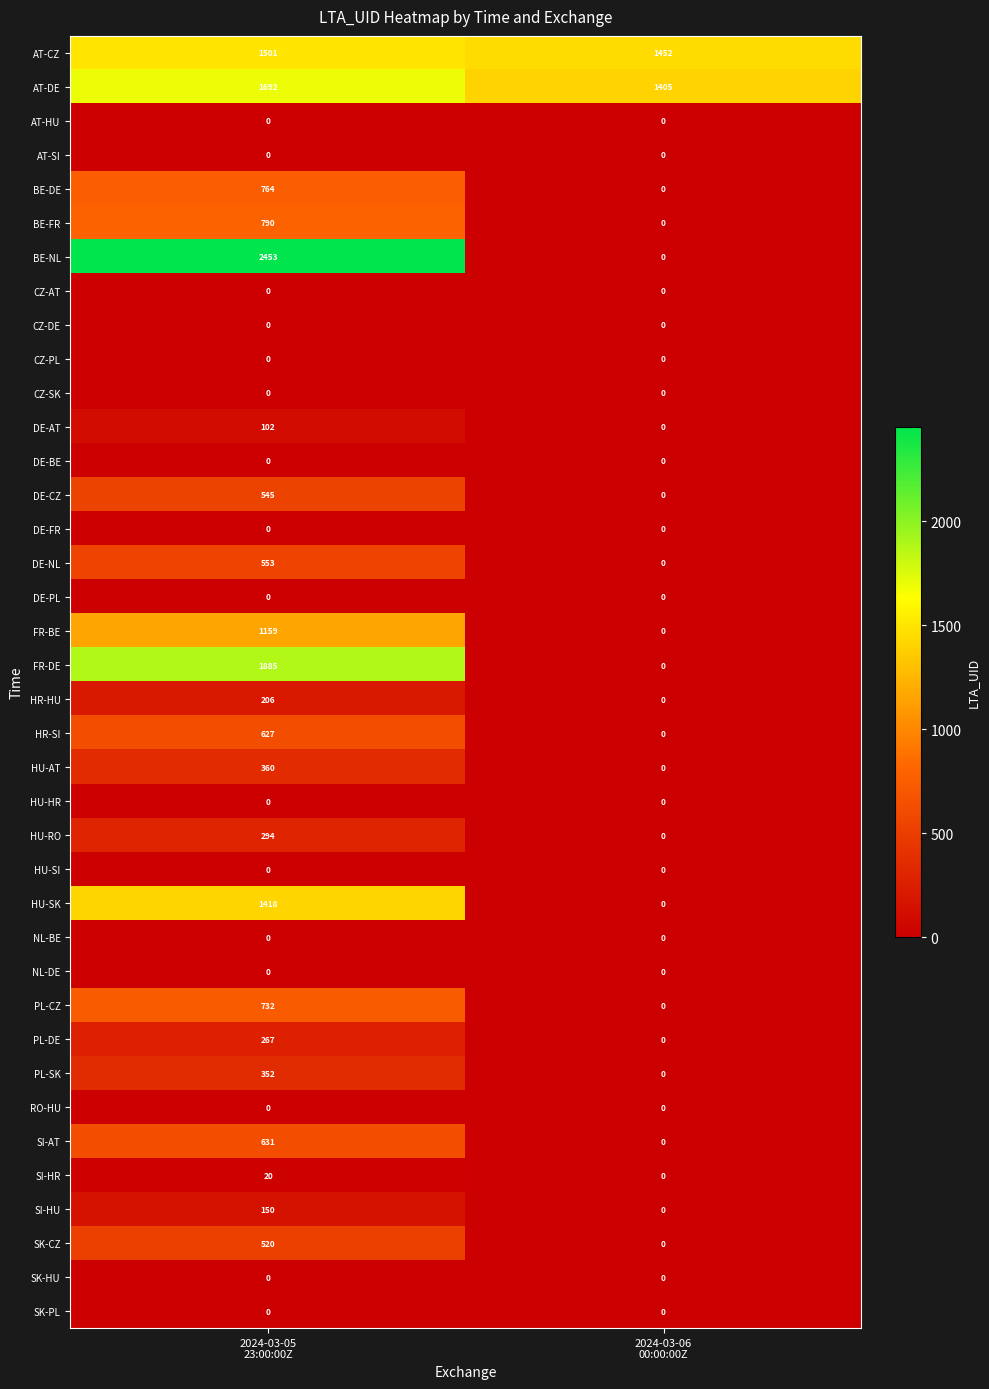

Which series has the largest total across all categories?

AT-DE